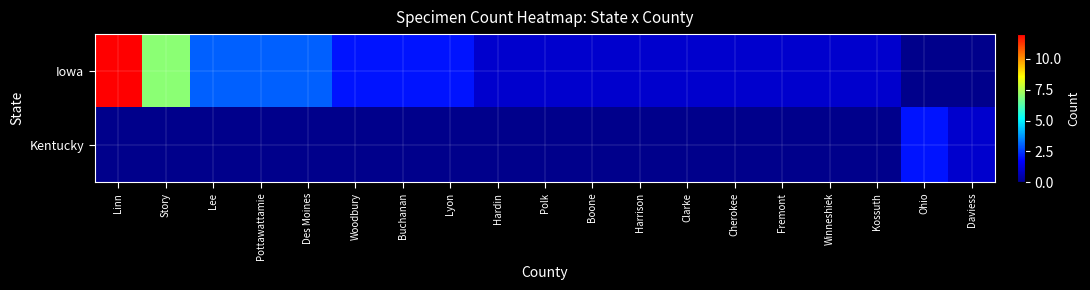

What is the spread (max minus min) of values at Kossuth?

1